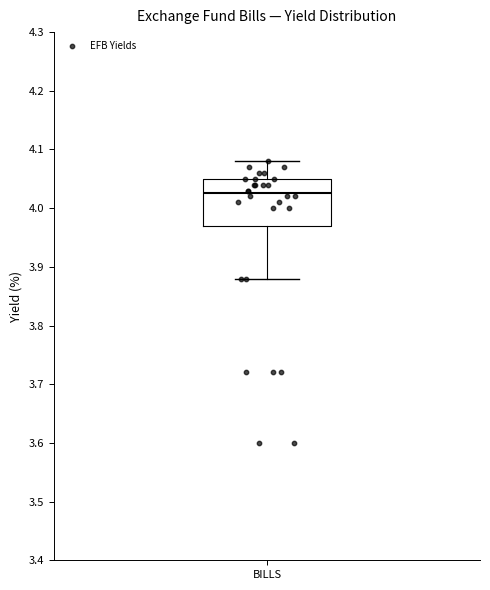

Transcribe this box plot: give where the median line is, the range the box spans, and where the two whiskers end, as read against the y-axis. The values are not printed on the chart, so give them approximately, as read against the axis.

median 4.03, box 3.97 to 4.05, whiskers 3.88 to 4.08